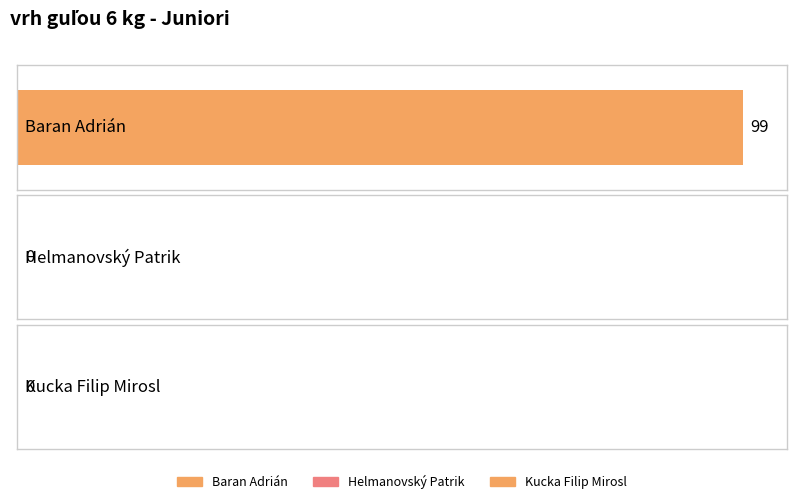

What is the sum of the values at Helmanovský Patrik and Baran Adrián?

99